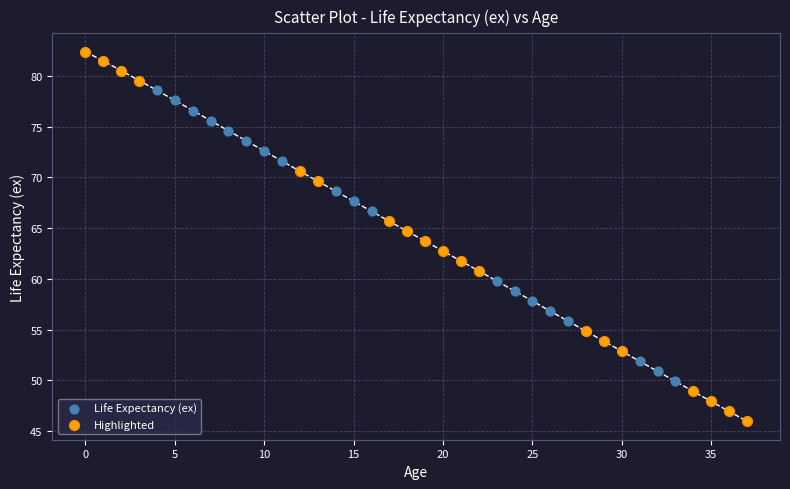

Which series reaches the maximum Y coordinate?

Highlighted